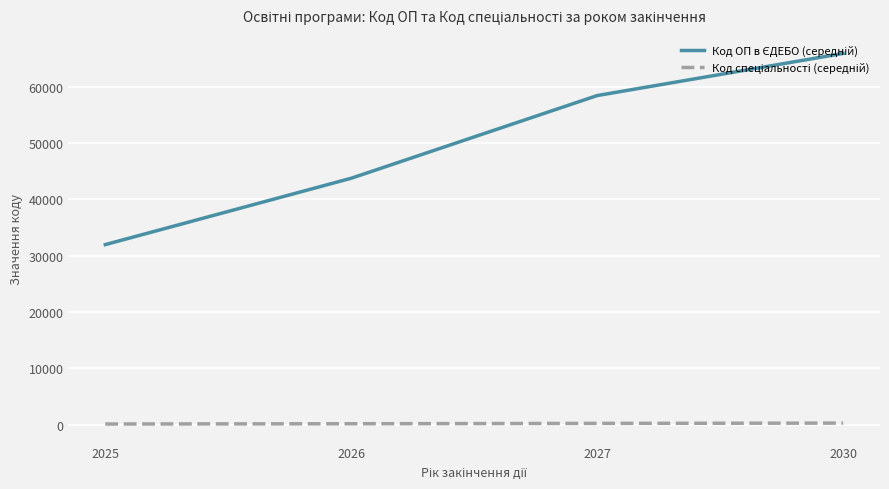

Which category has the highest value across all series?

2030